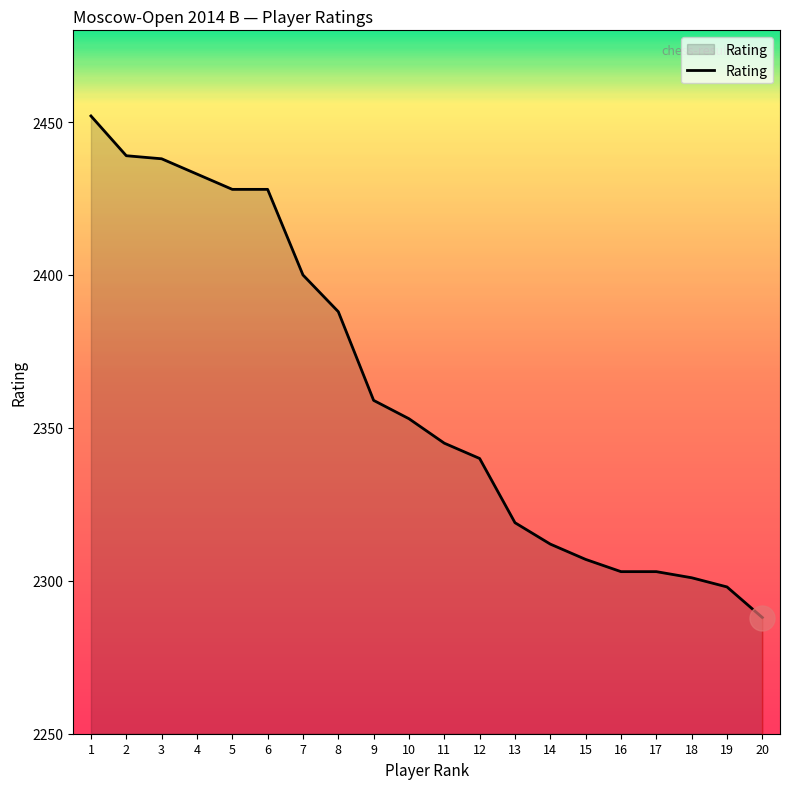

Approximately how many times larger is the value at 15 compared to 6?

1.0